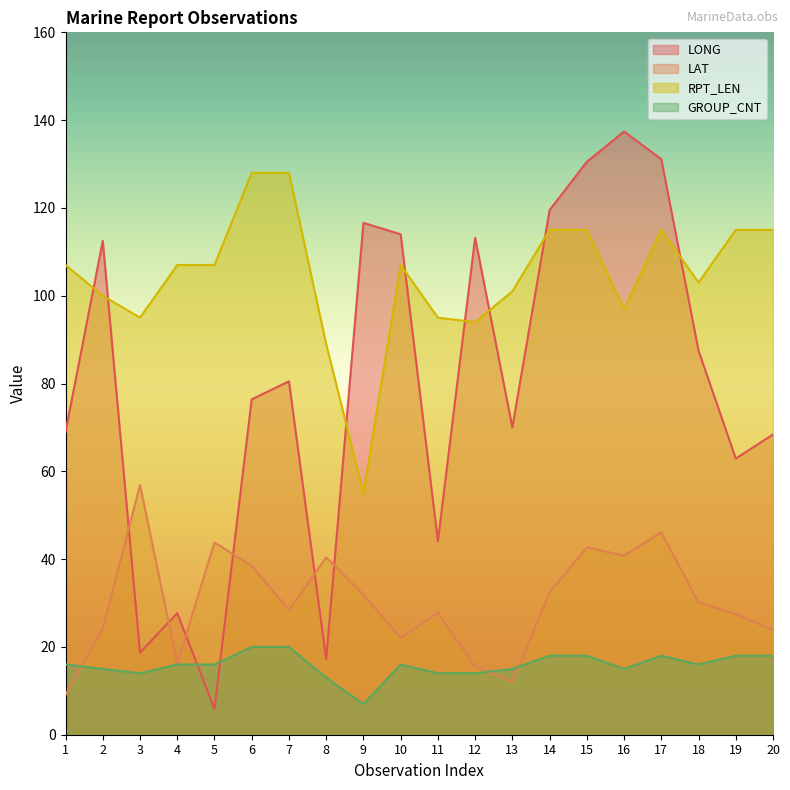

Which series changed the most between 6 and 8?

LONG